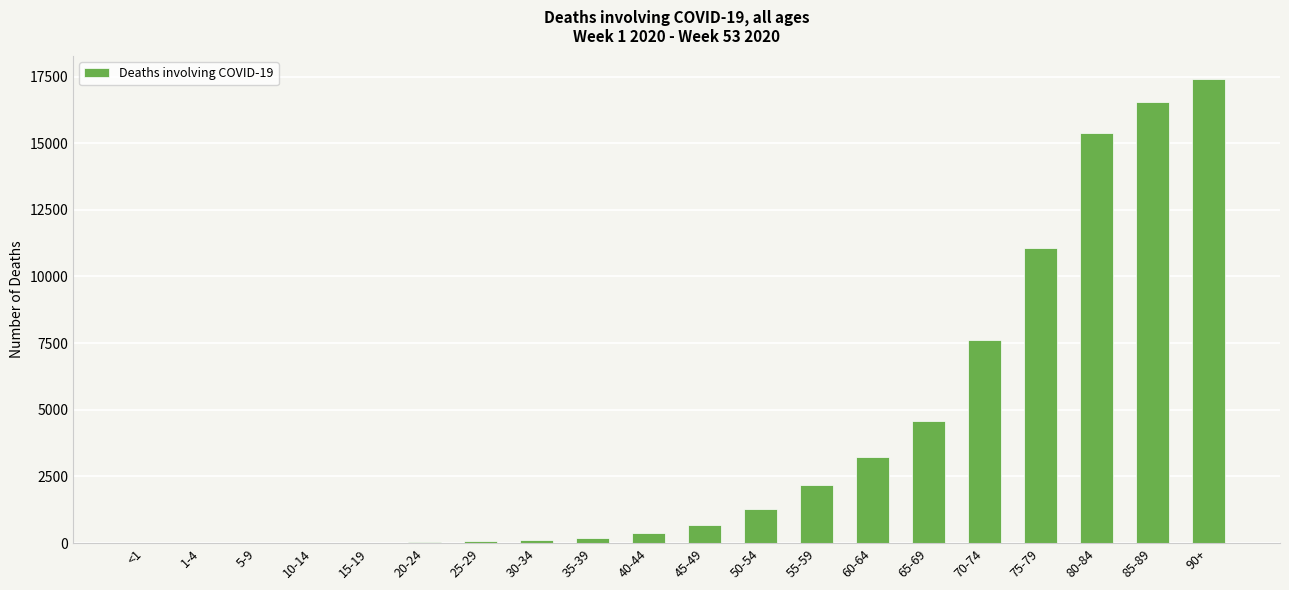

The value at 90+ is 10771. True or false?

False